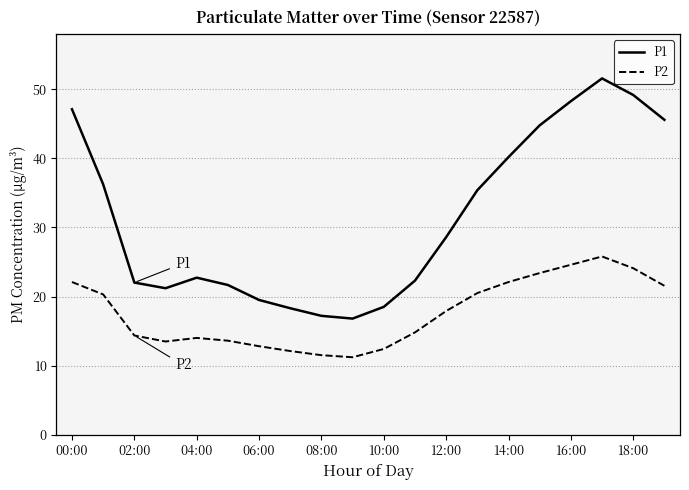

What is the smallest value displayed?

11.2